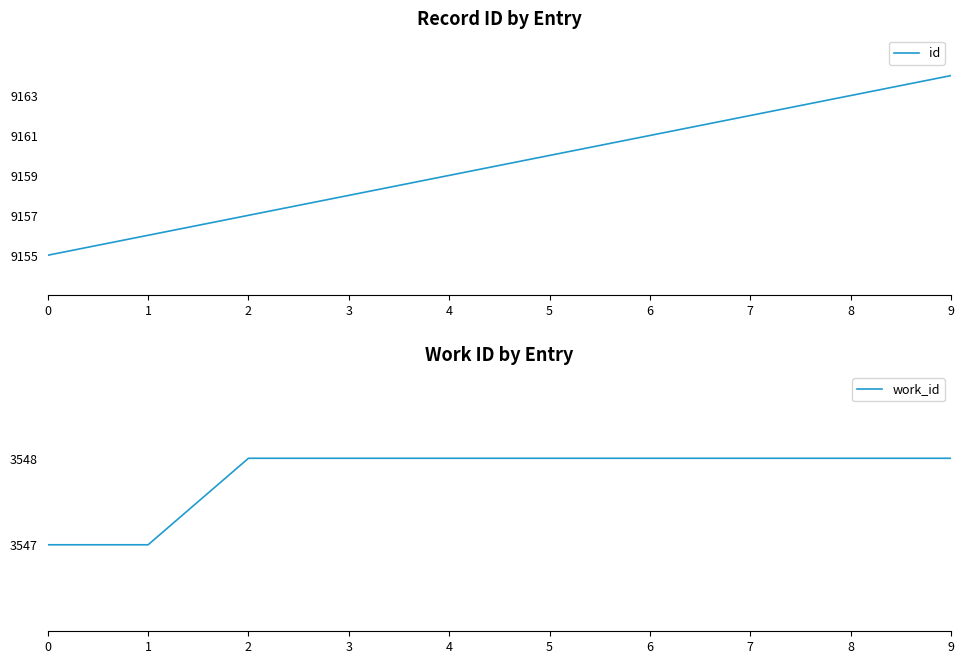

Rank the series by their average value, from lowest to highest.

work_id, id